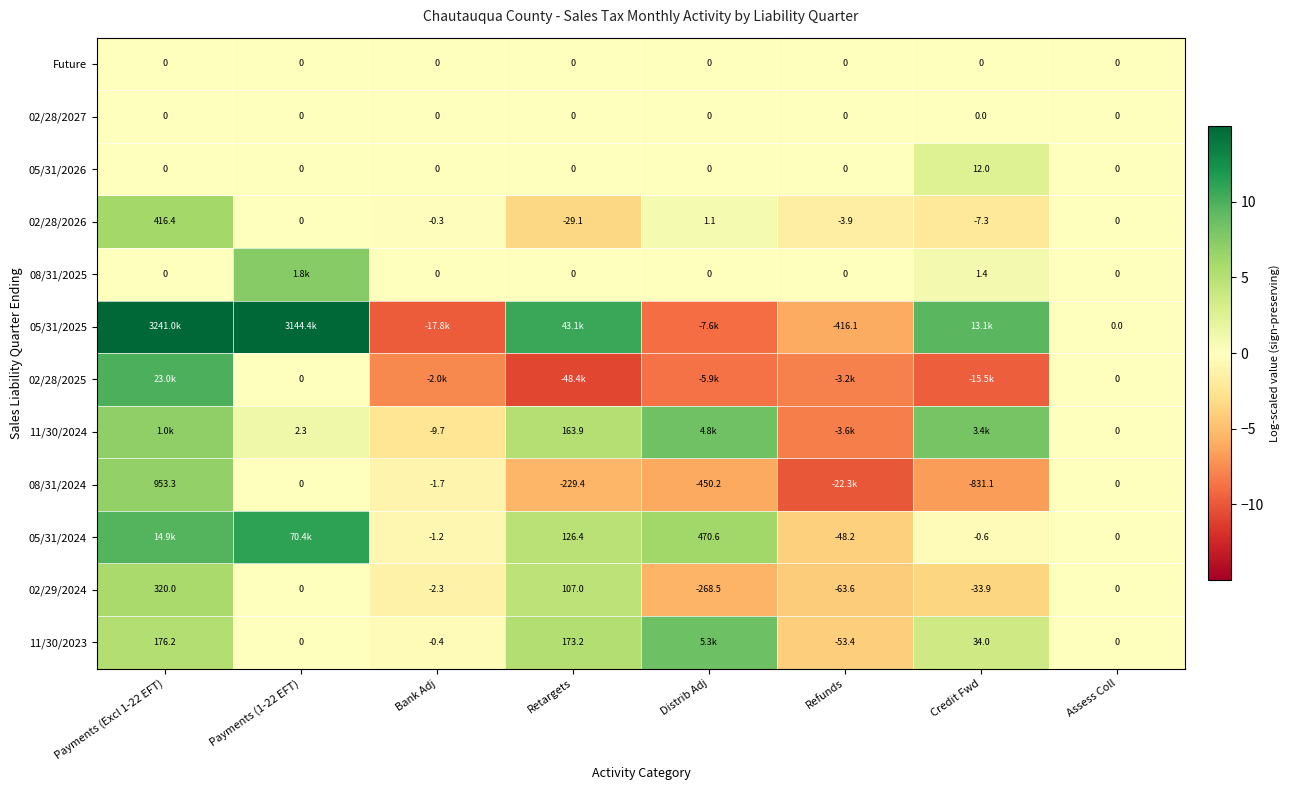

Which series changed the most between Payments (Excl 1-22 EFT) and Assess Coll?

05/31/2025